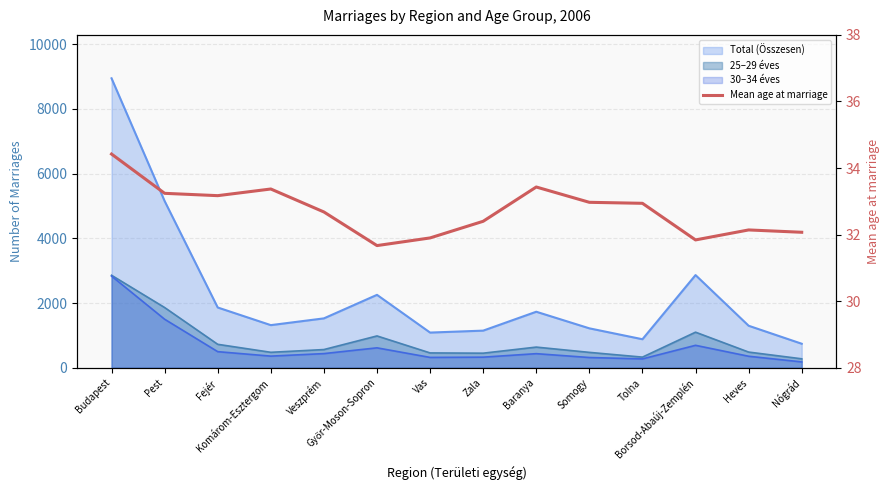

Reading left to right, what are all the values shown in this chart?

Budapest=34.4	Pest=33.2	Fejér=33.2	Komárom-Esztergom=33.4	Veszprém=32.7	Győr-Moson-Sopron=31.7	Vas=31.9	Zala=32.4	Baranya=33.4	Somogy=33.0	Tolna=32.9	Borsod-Abaúj-Zemplén=31.8	Heves=32.1	Nógrád=32.1